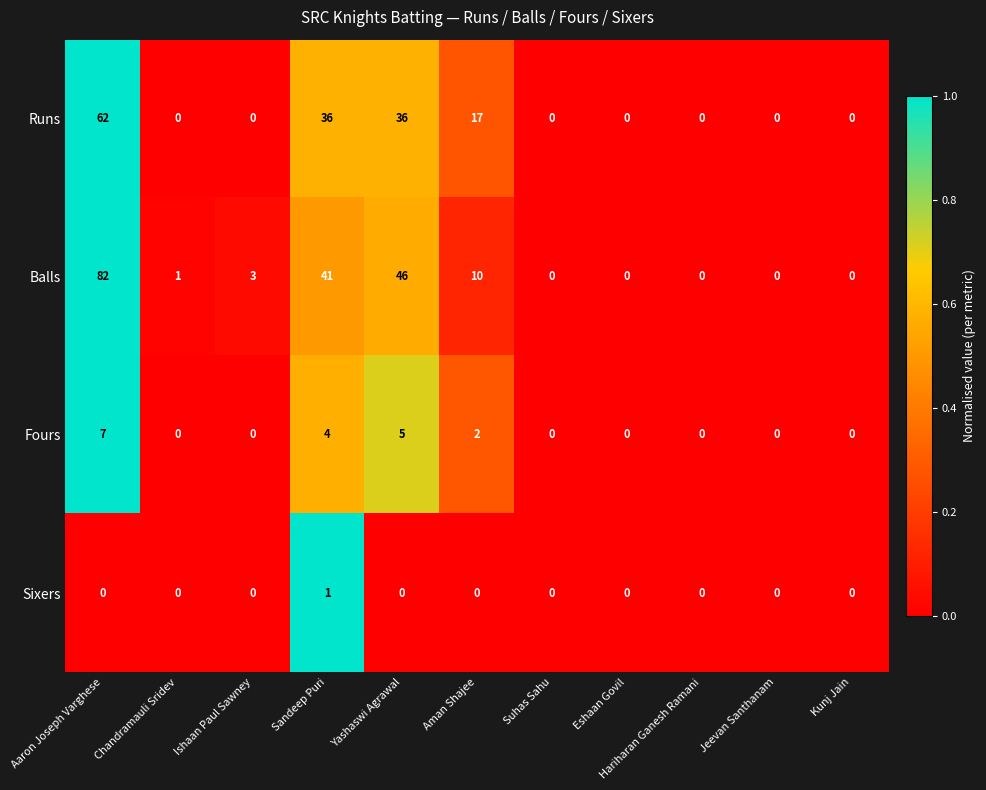

Which label corresponds to the largest value in the chart?

Aaron Joseph Varghese